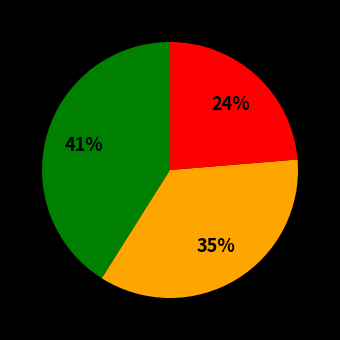

To the nearest percent, what is the average slice percentage?

33%